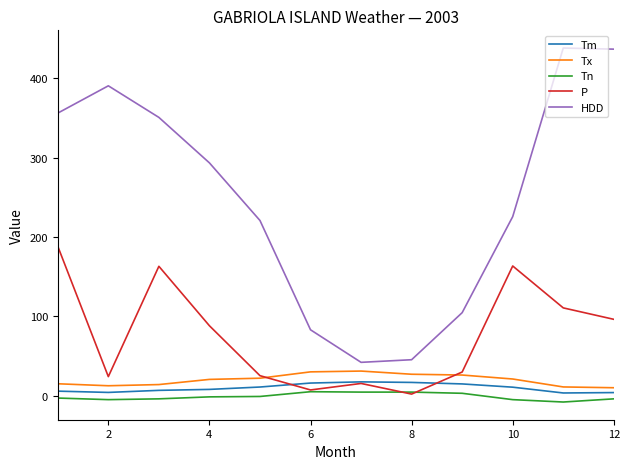

Which series has the largest range (max minus min)?

HDD